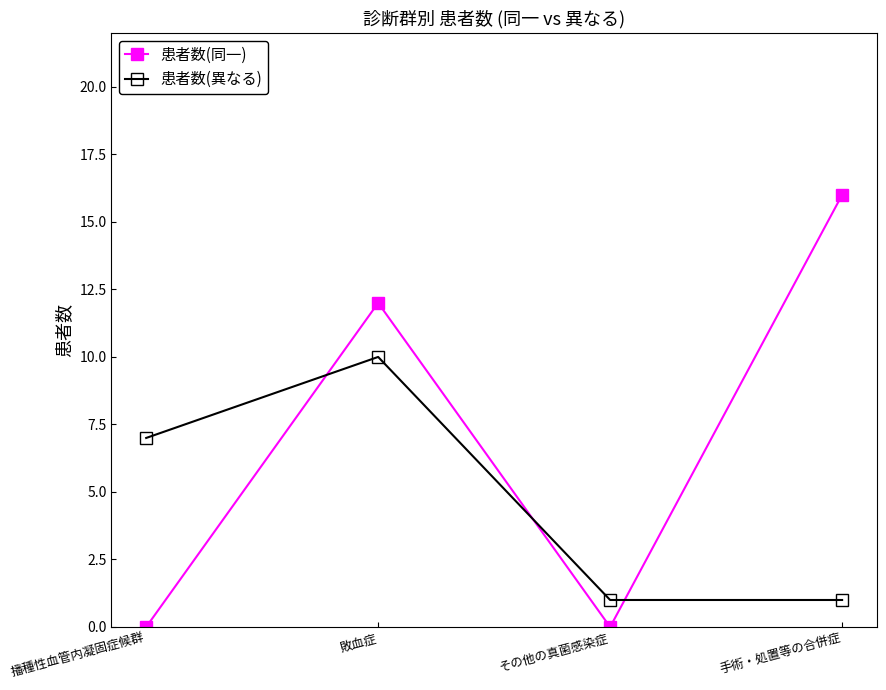

What is the label of the 2nd point from the left?

敗血症